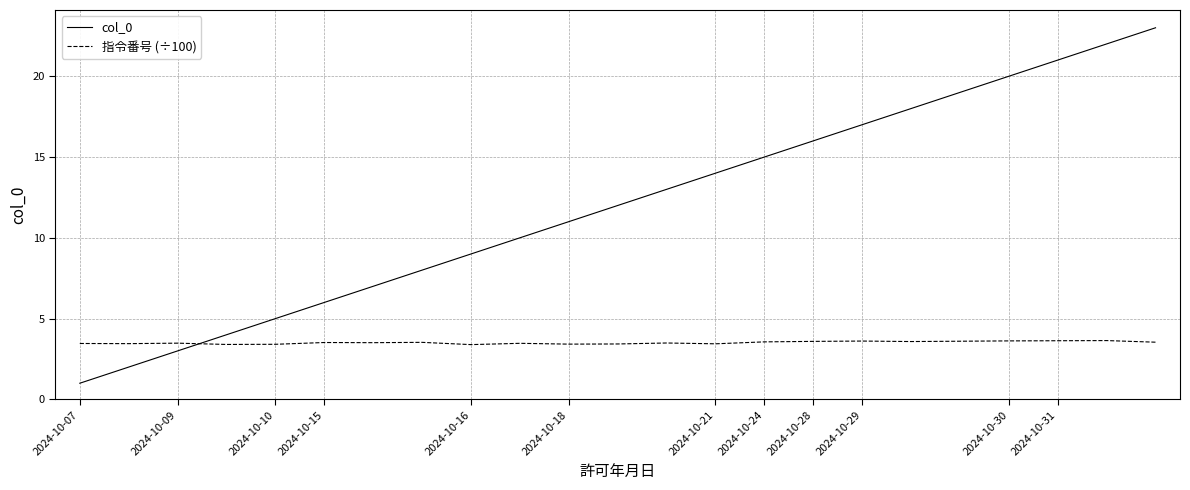

List the series in order of their overall mean, lowest first.

指令番号 (÷100), col_0